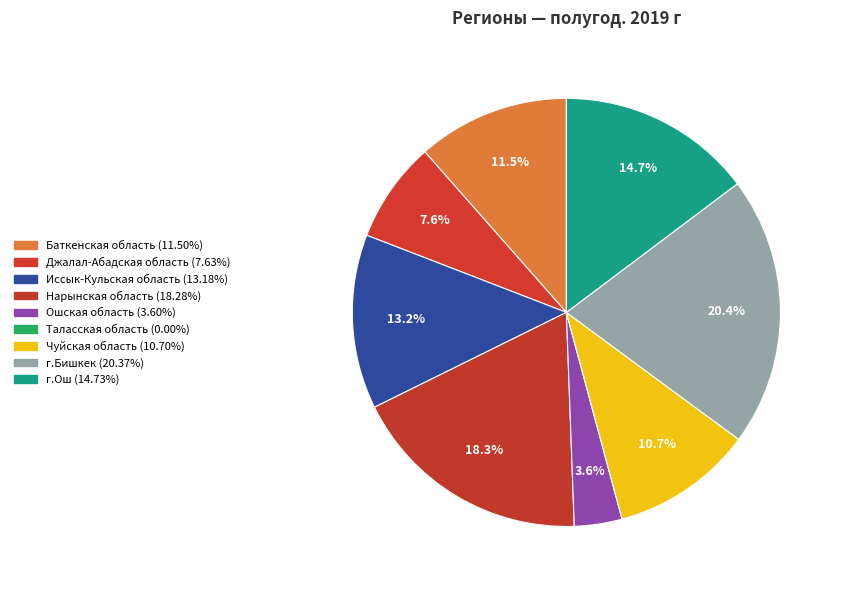

Is there a majority slice in this chart?

No